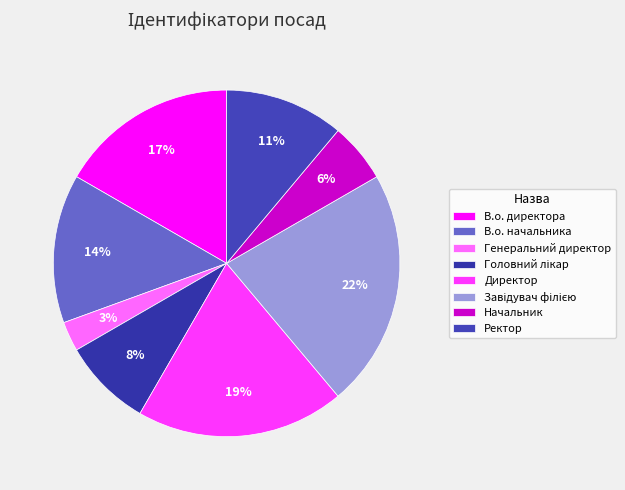

To the nearest percent, what is the combined percentage of Директор and В.о. начальника?

33%